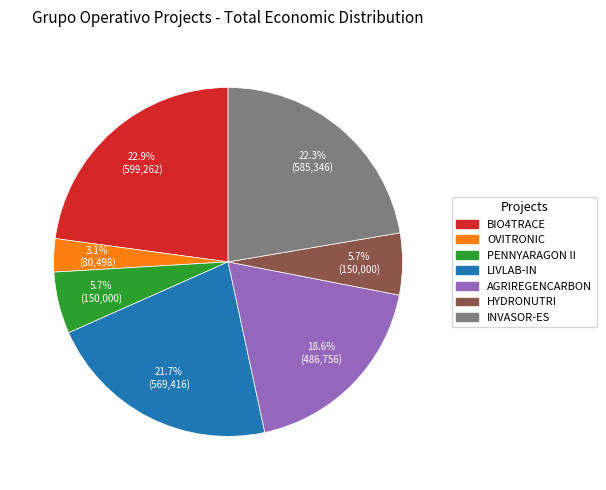

Is OVITRONIC the majority of the pie?

No